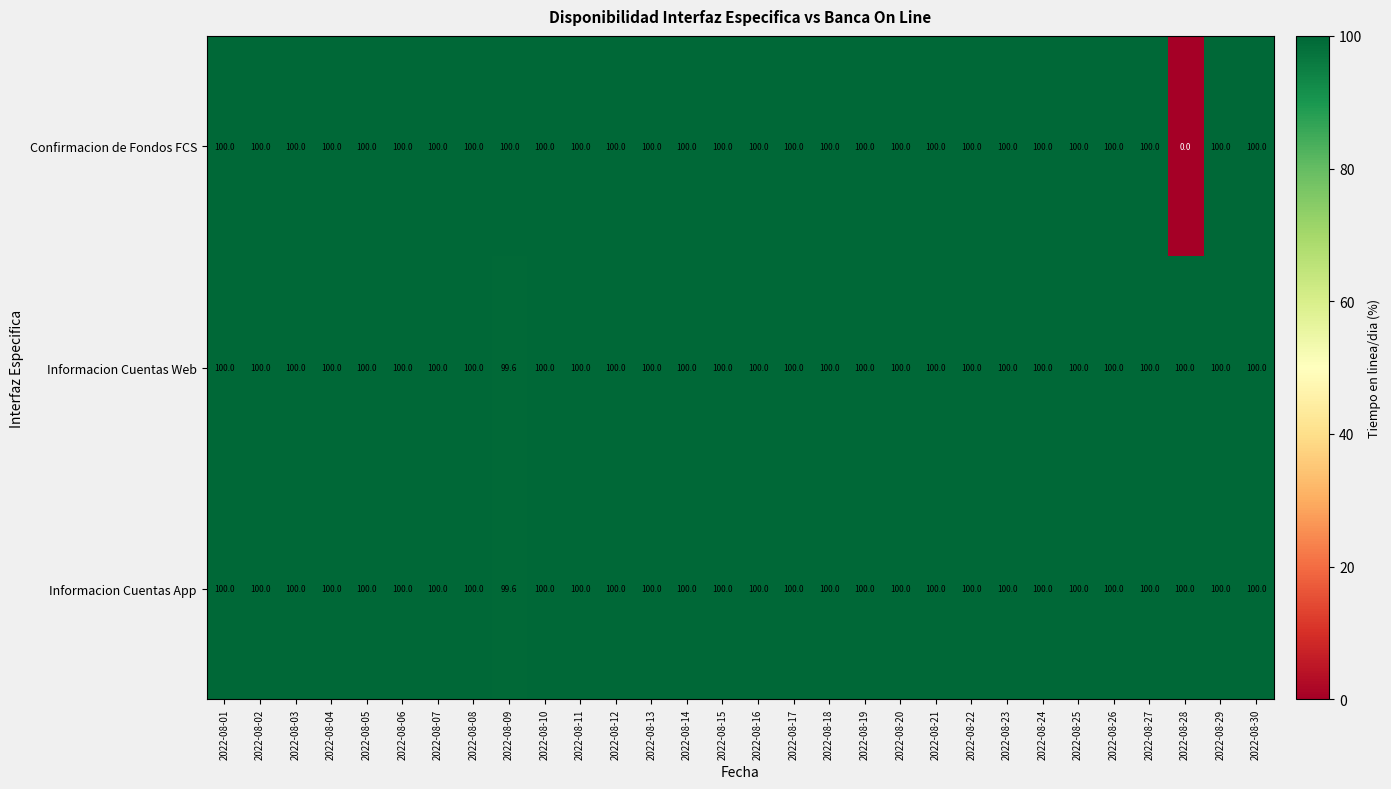

The value of Informacion Cuentas App at 2022-08-09 is 151.9. True or false?

False